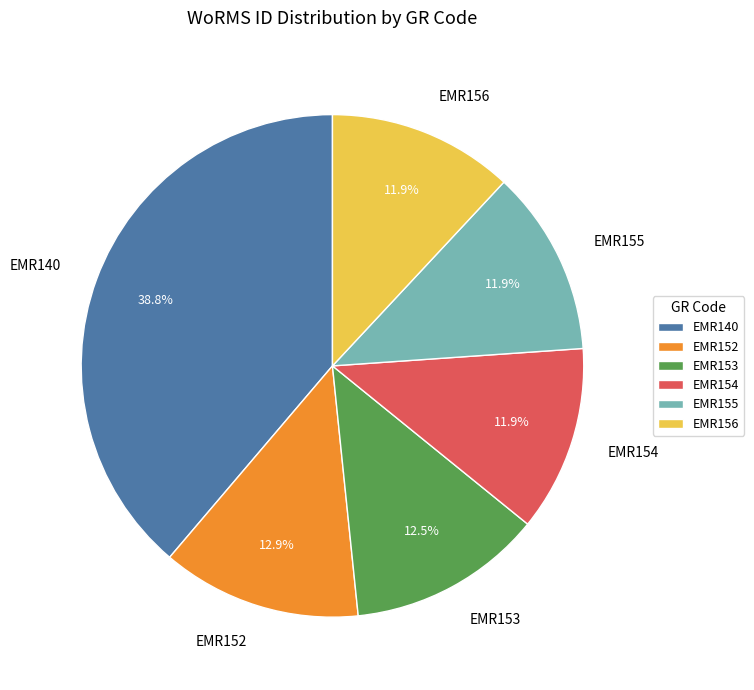

What is the ratio of the value at EMR155 to the value at EMR156?

1.0